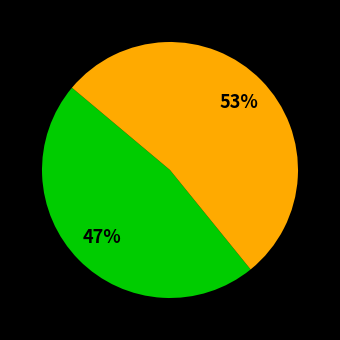

To the nearest percent, what is the difference between the largest and smallest slice percentages?

6%